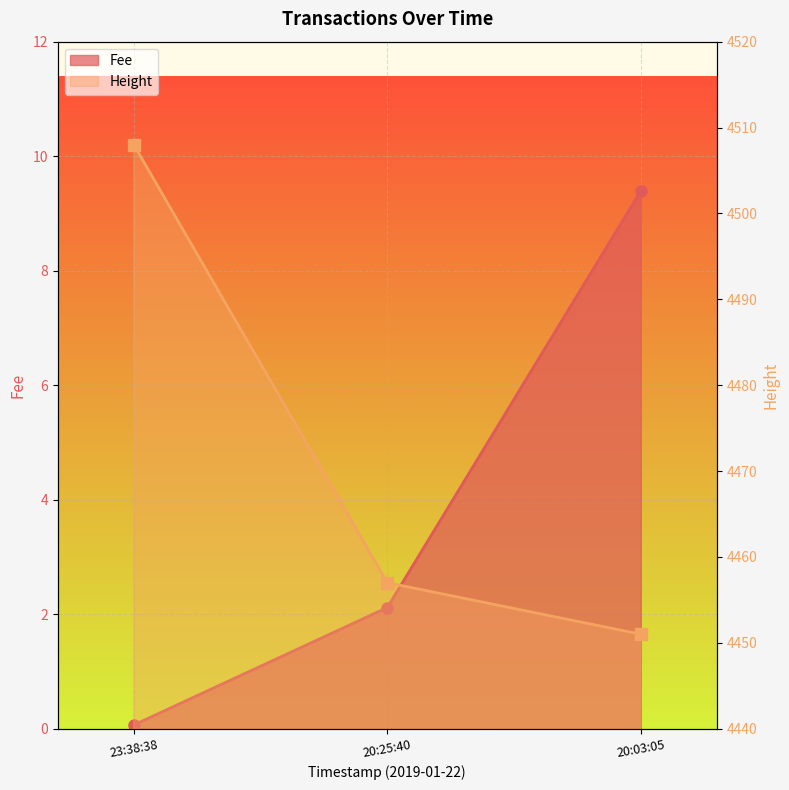

True or false: Fee has a value of 0.1 at 23:38:38.

False